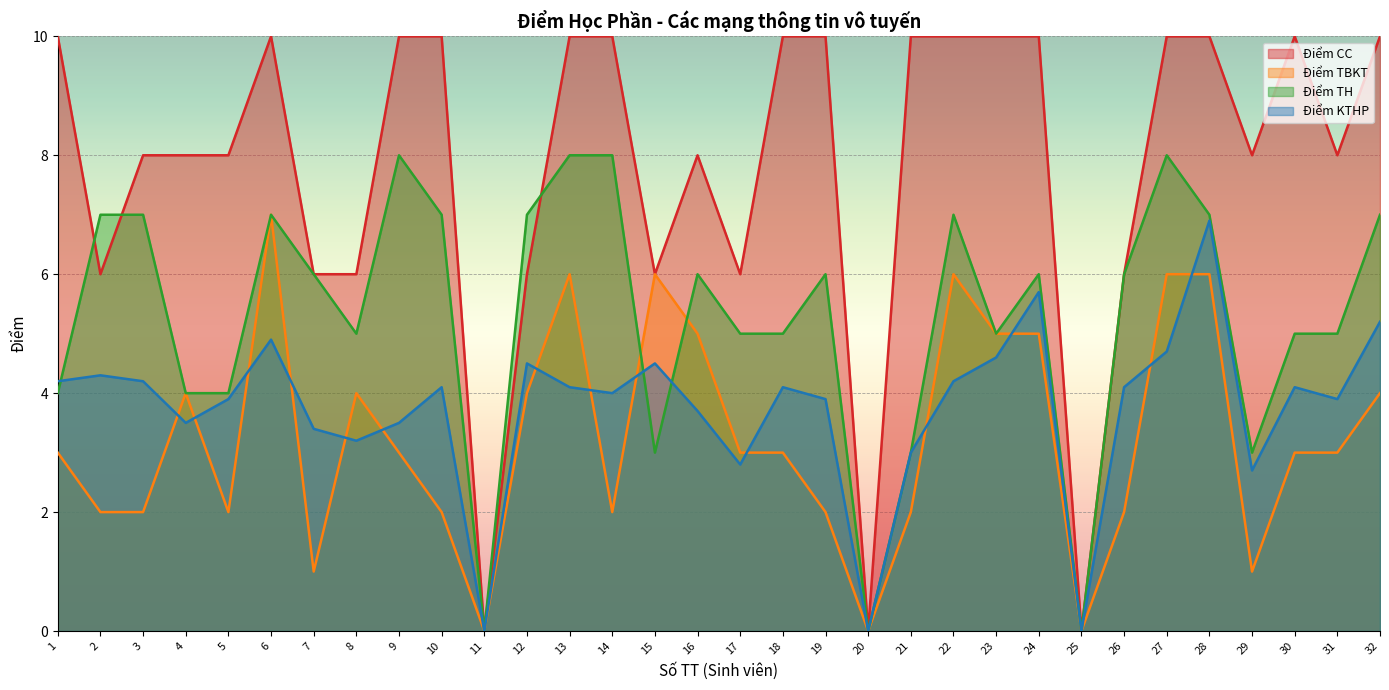

At which label is Điểm TBKT closest to 3?

1